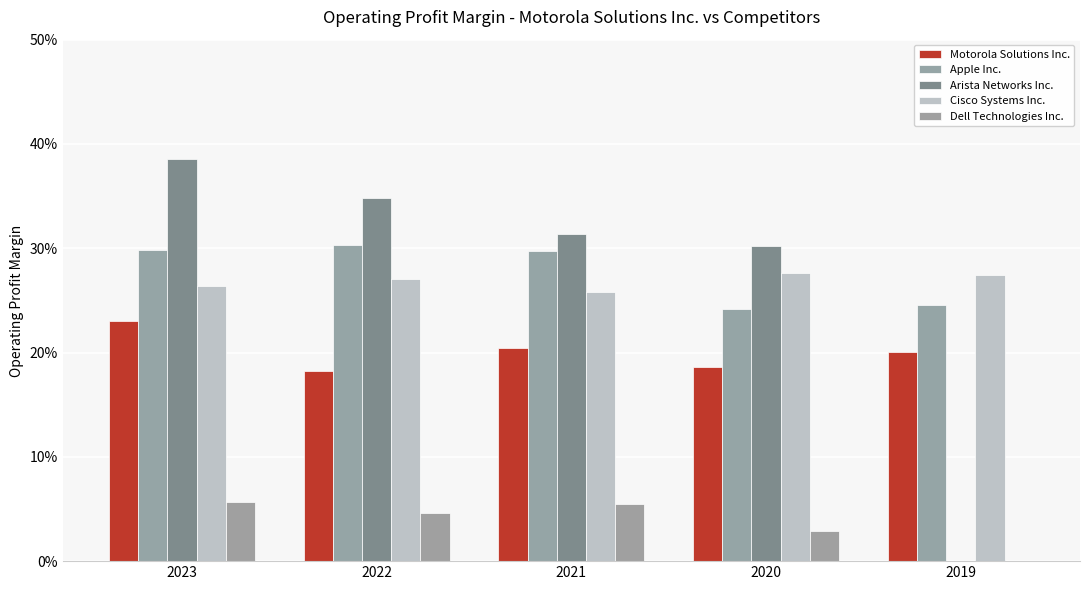

How many series are shown in this chart?

5